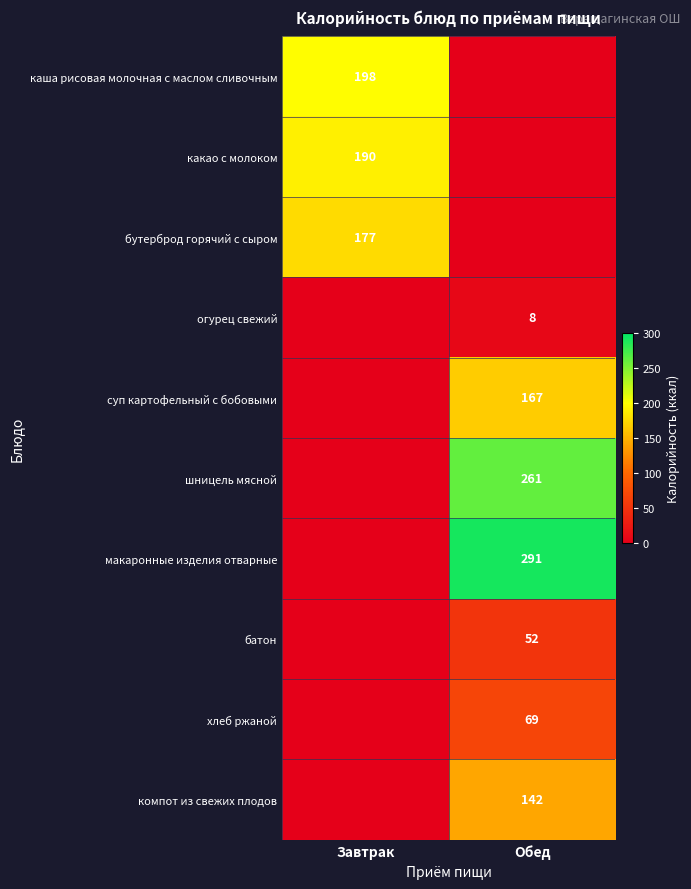

True or false: какао с молоком has a value of 252 at Завтрак.

False